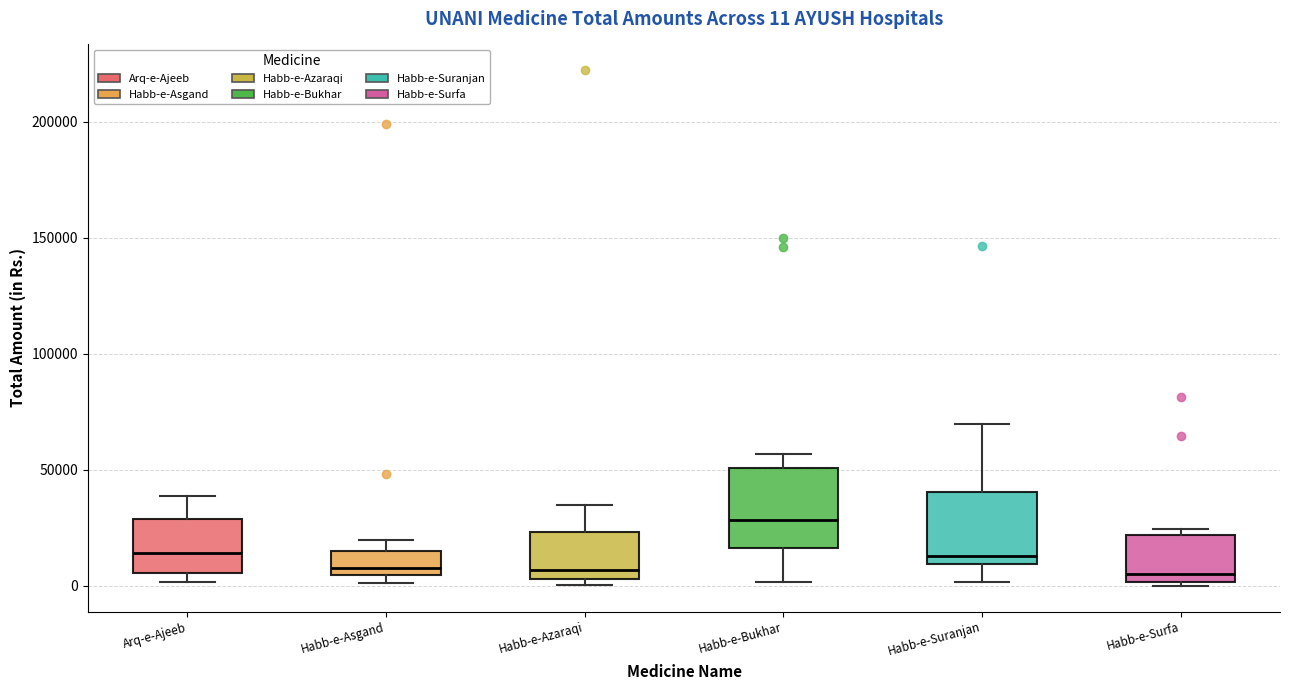

Which box's median line is the highest?

Habb-e-Bukhar